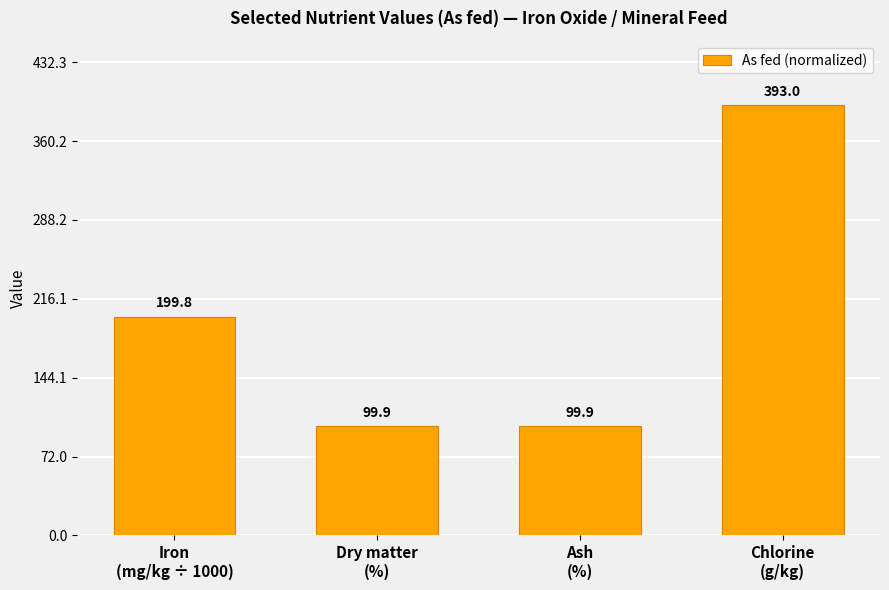

What is the label of the 4th bar from the right?

Iron
(mg/kg ÷ 1000)